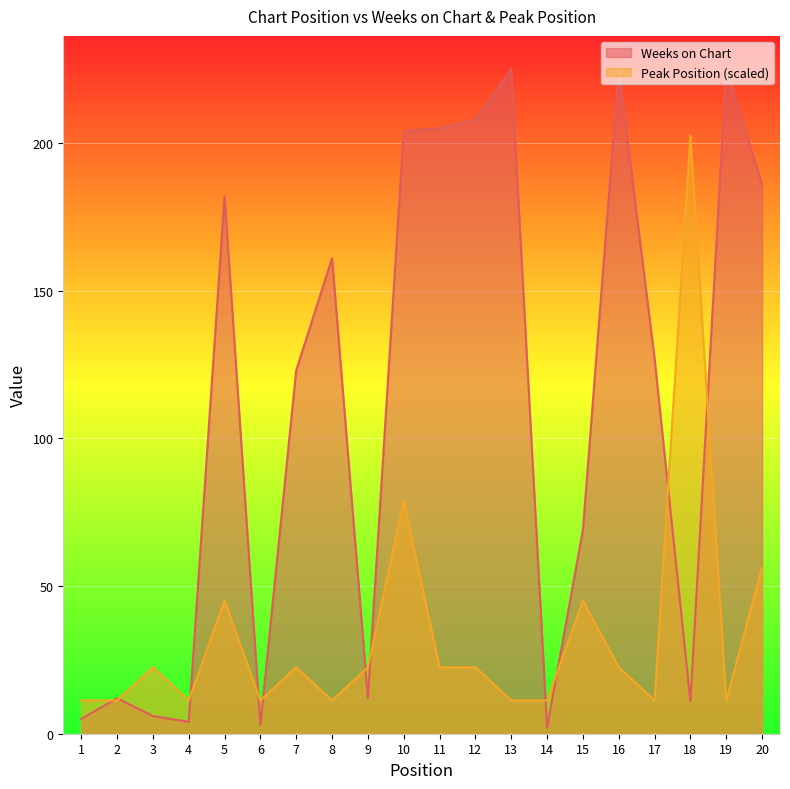

What is the sum of all Weeks on Chart values?

2195.0